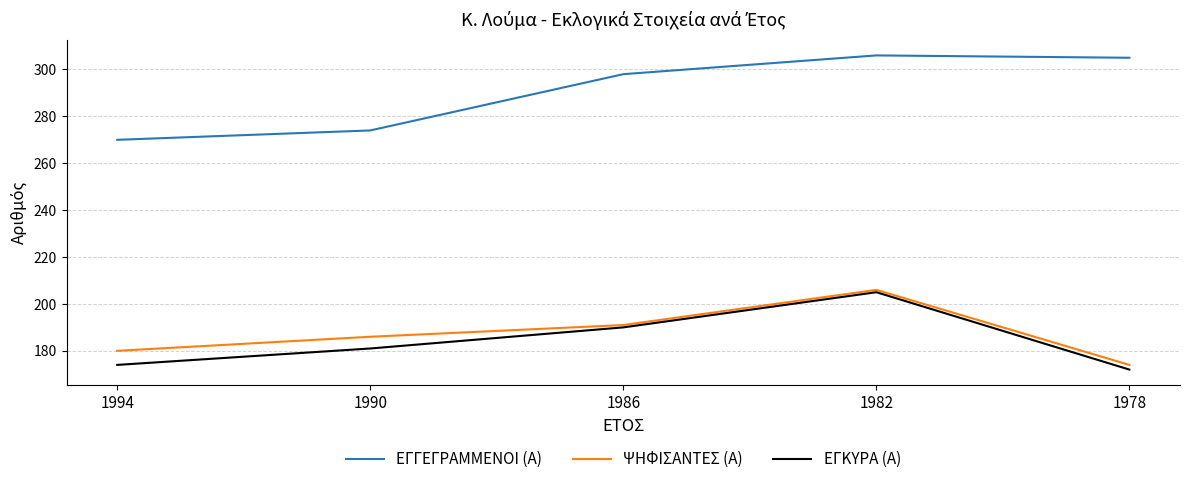

Rank the series at 1978 from highest to lowest value.

ΕΓΓΕΓΡΑΜΜΕΝΟΙ (Α), ΨΗΦΙΣΑΝΤΕΣ (Α), ΕΓΚΥΡΑ (Α)